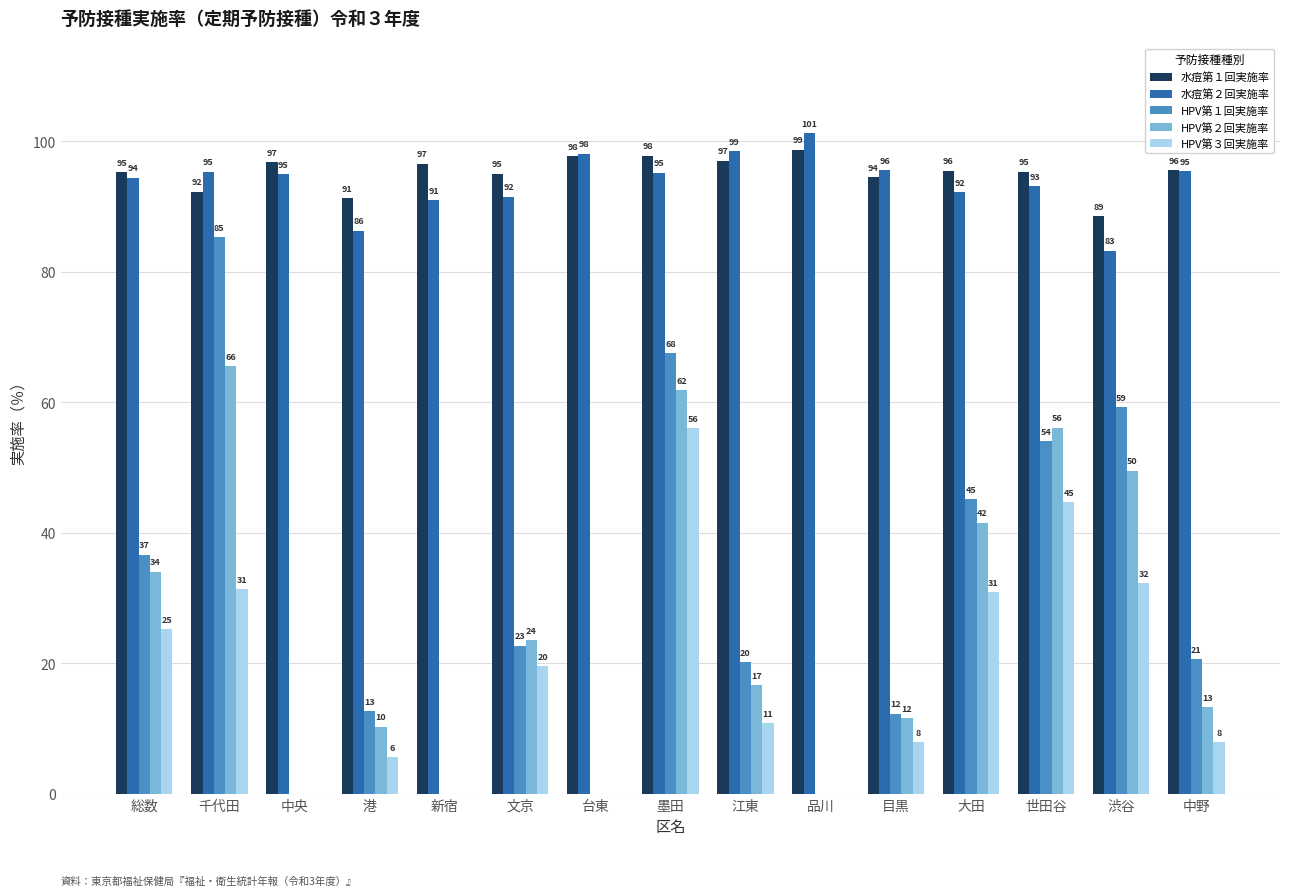

What value does the 水痘第１回実施率 series have at 目黒?

94.5